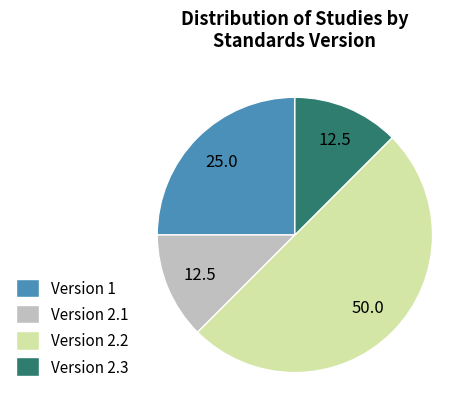

Does Version 2.3 account for over 50% of the chart?

No